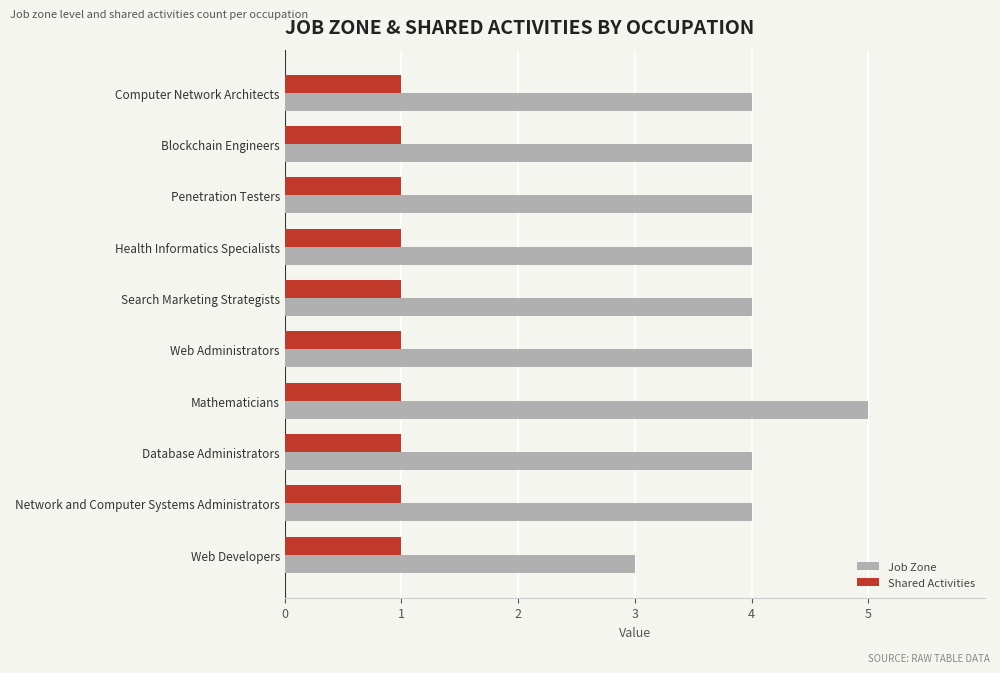

Which series has the widest spread of values?

Job Zone